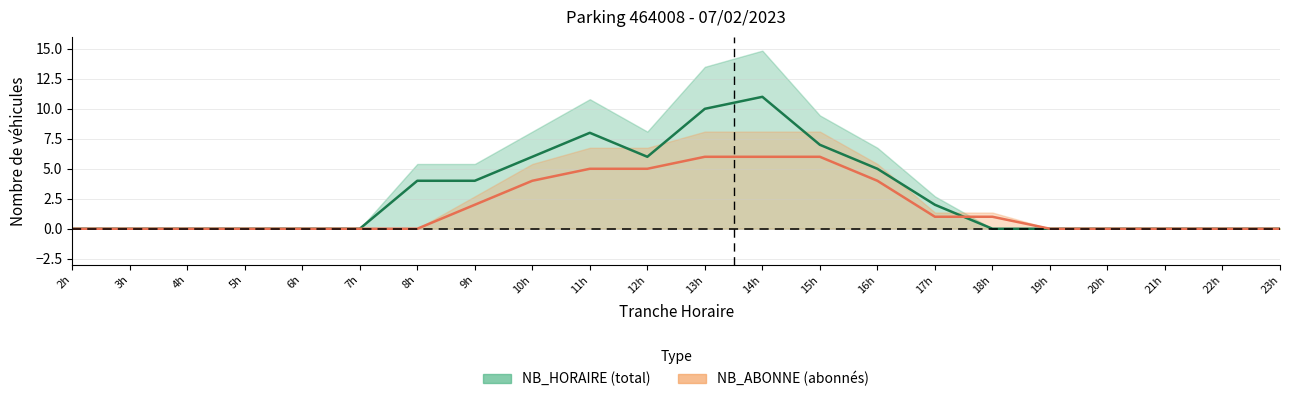

How many intersections are there between NB_ABONNE_line and NB_HORAIRE_line?

1